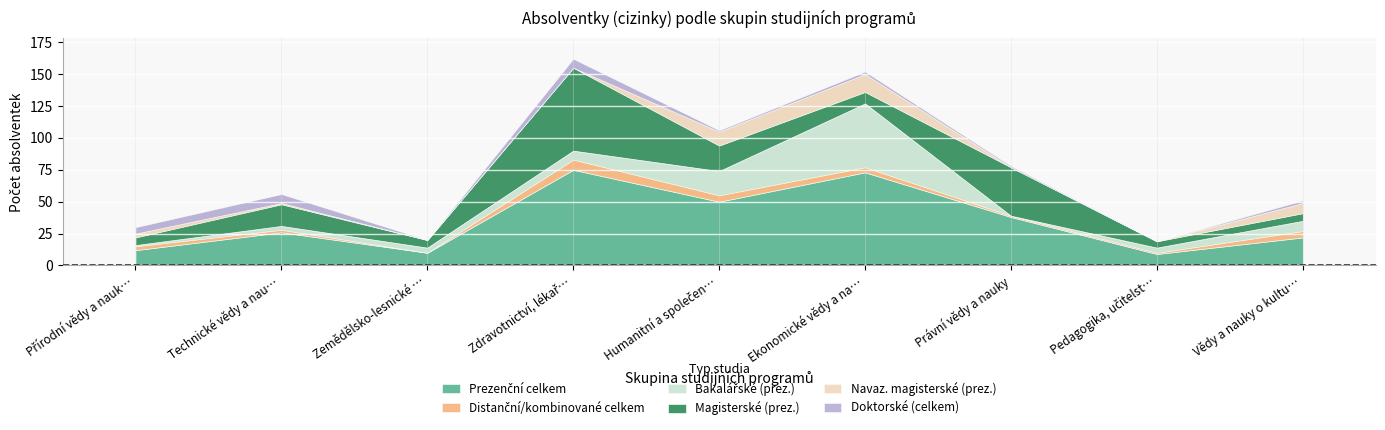

How many lines are shown in the chart?

6